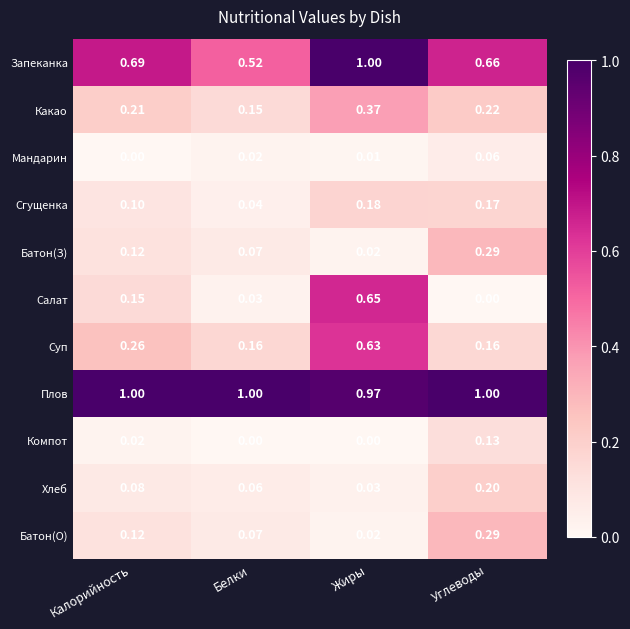

What is the greatest value displayed?

1.0